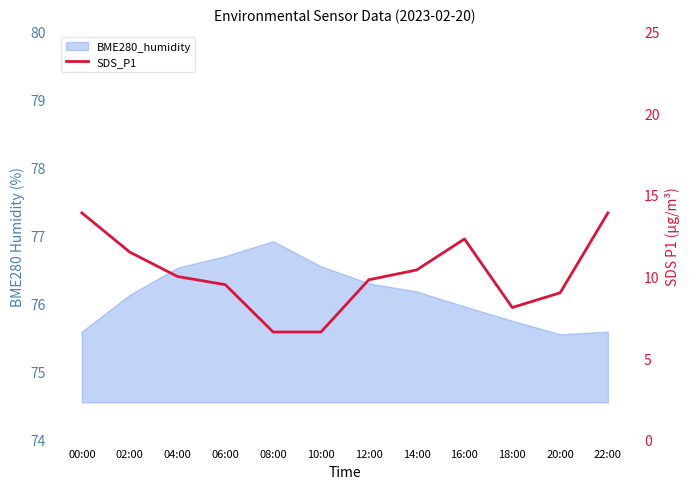

What is the value of the 11th point from the left?

9.0